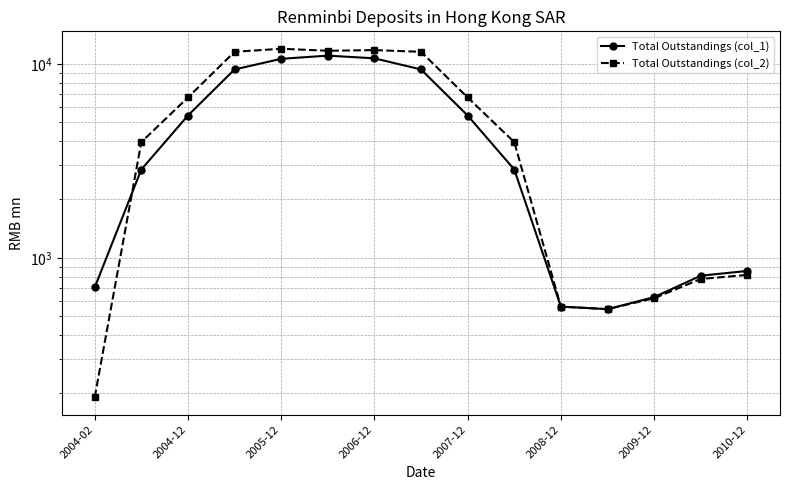

Reading right to left, list all the values displayed in this chart.

Total Outstandings (col_1): 856.1	808.9	627.2	543.8	560.6	2853.5	5417.3	9358.2	10682.0	11026.0	10620.0	9358.2	5417.3	2853.5	703.6
Total Outstandings (col_2): 816.5	778.1	619.4	543.8	560.6	3949.9	6710.1	11539.5	11776.0	11685.0	11966.0	11539.5	6710.1	3949.9	191.1